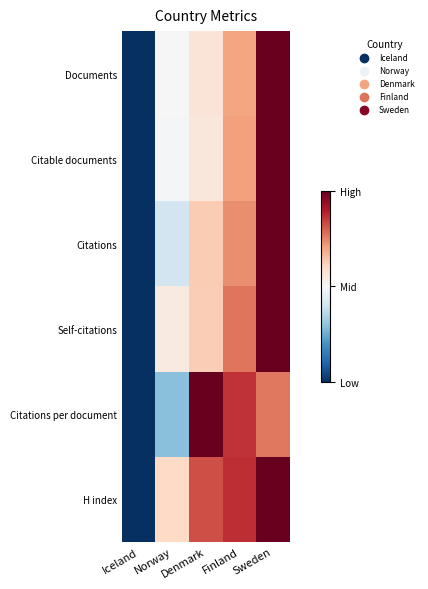

How many distinct data groups are displayed?

6